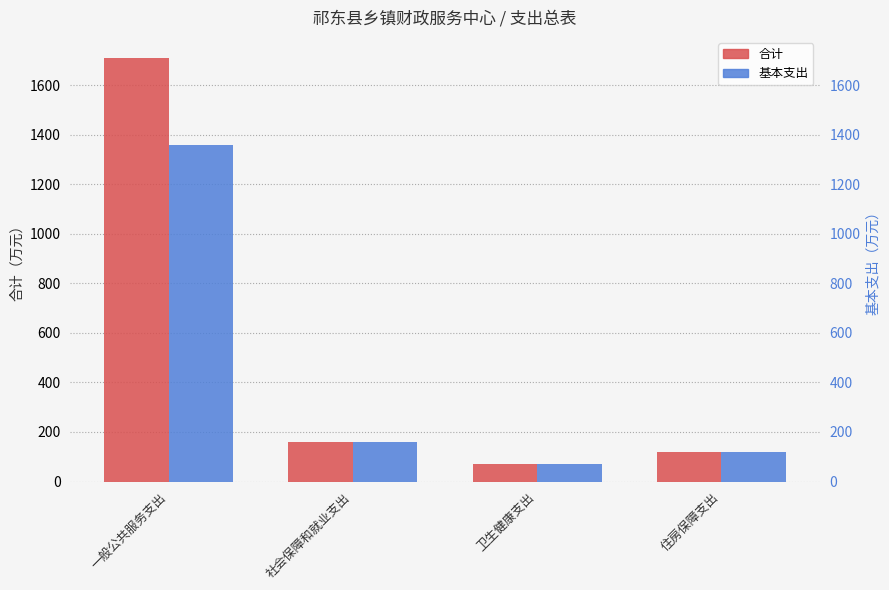

What is the value of the 合计 bar at the 2nd from the left?

160.5